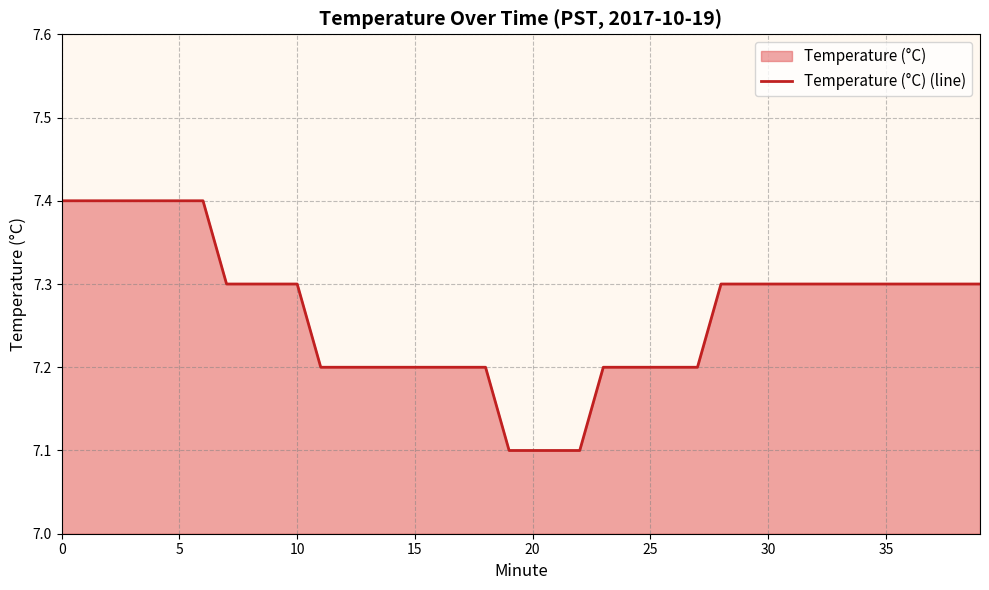

Which has a higher value, 30 or 8?

30